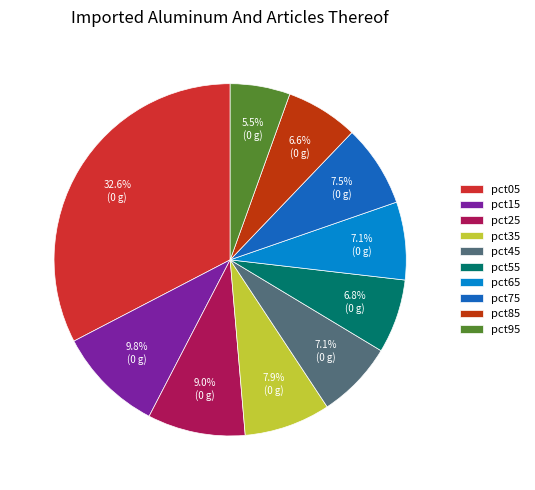

Is there a majority slice in this chart?

No